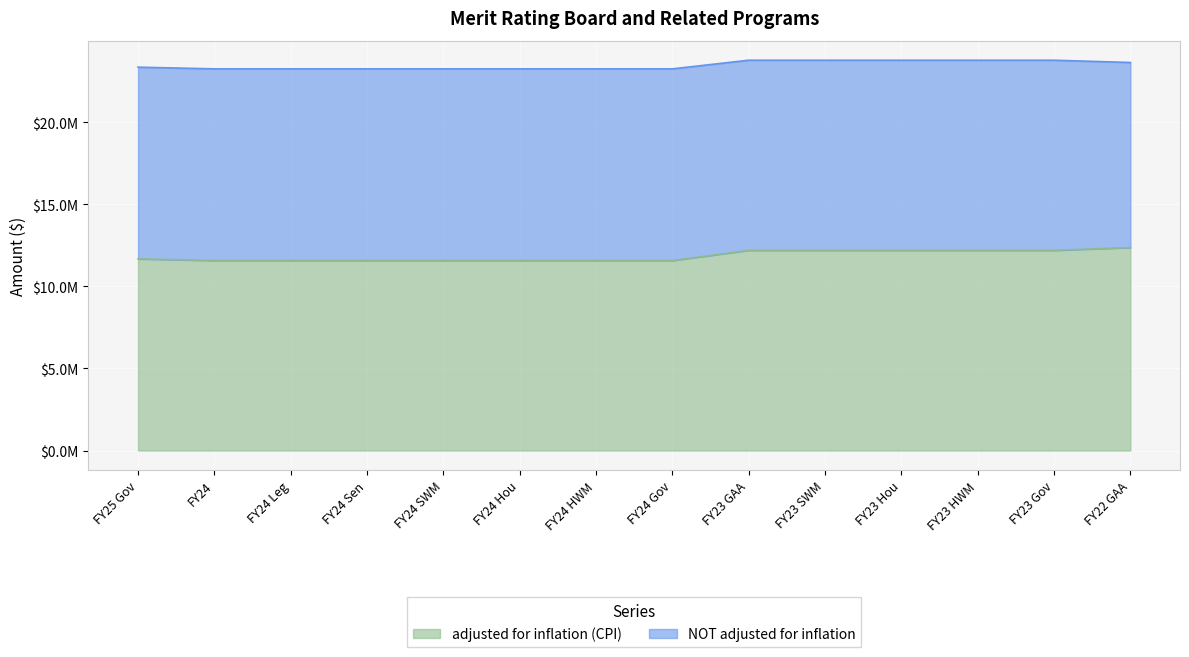

Reading left to right, list all the values displayed in this chart.

FY25 Gov=11671807	FY24=11569529	FY24 Leg=11569529	FY24 Sen=11569529	FY24 SWM=11569529	FY24 Hou=11569529	FY24 HWM=11569529	FY24 Gov=11569529	FY23 GAA=12191364	FY23 SWM=12191364	FY23 Hou=12191364	FY23 HWM=12191364	FY23 Gov=12191364	FY22 GAA=12361771